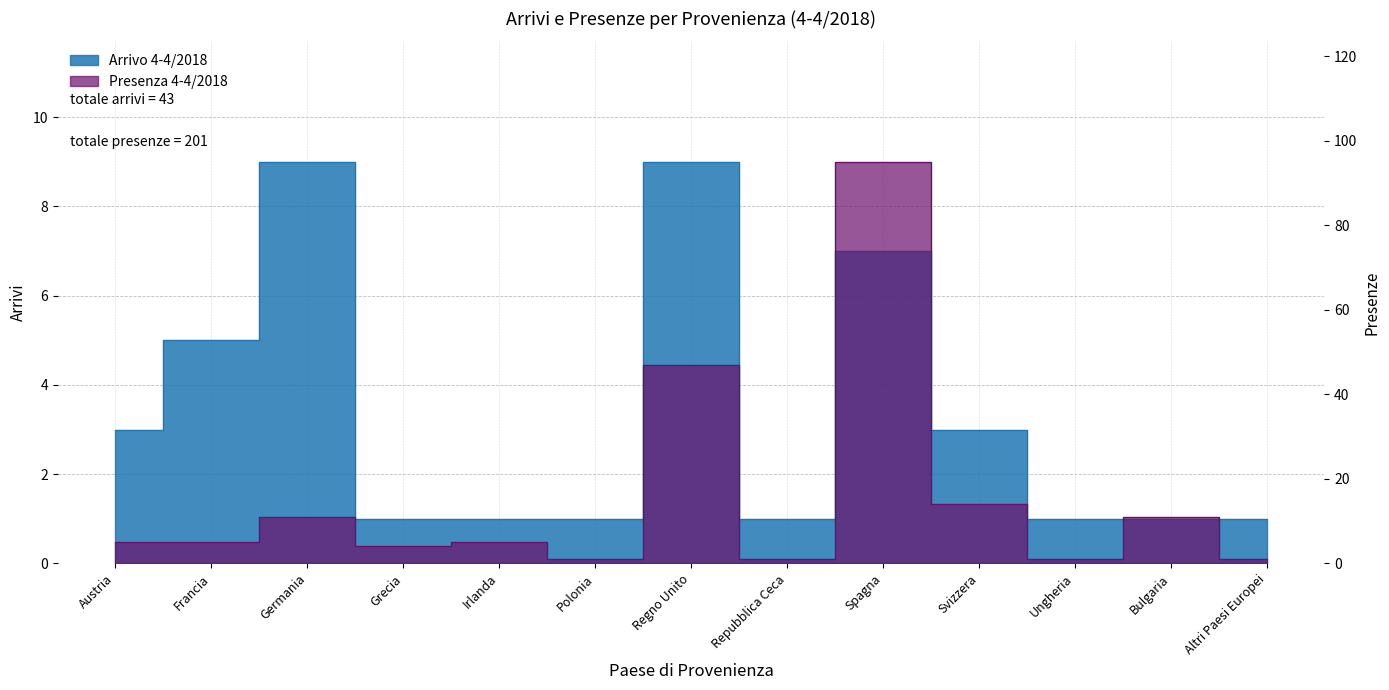

What is the sum of all Presenza 4-4/2018 values?

201